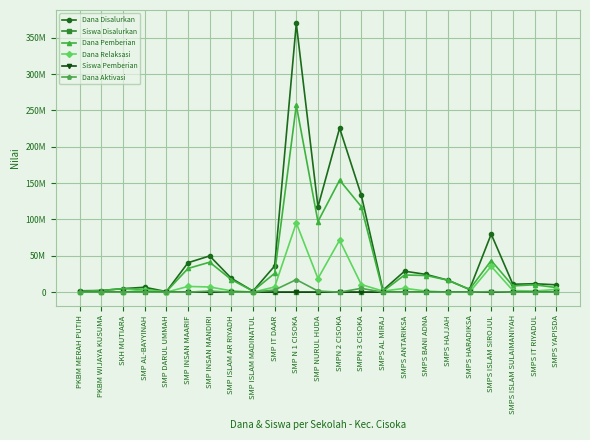

What are all the series names shown in the legend?

Dana Disalurkan, Siswa Disalurkan, Dana Pemberian, Dana Relaksasi, Siswa Pemberian, Dana Aktivasi